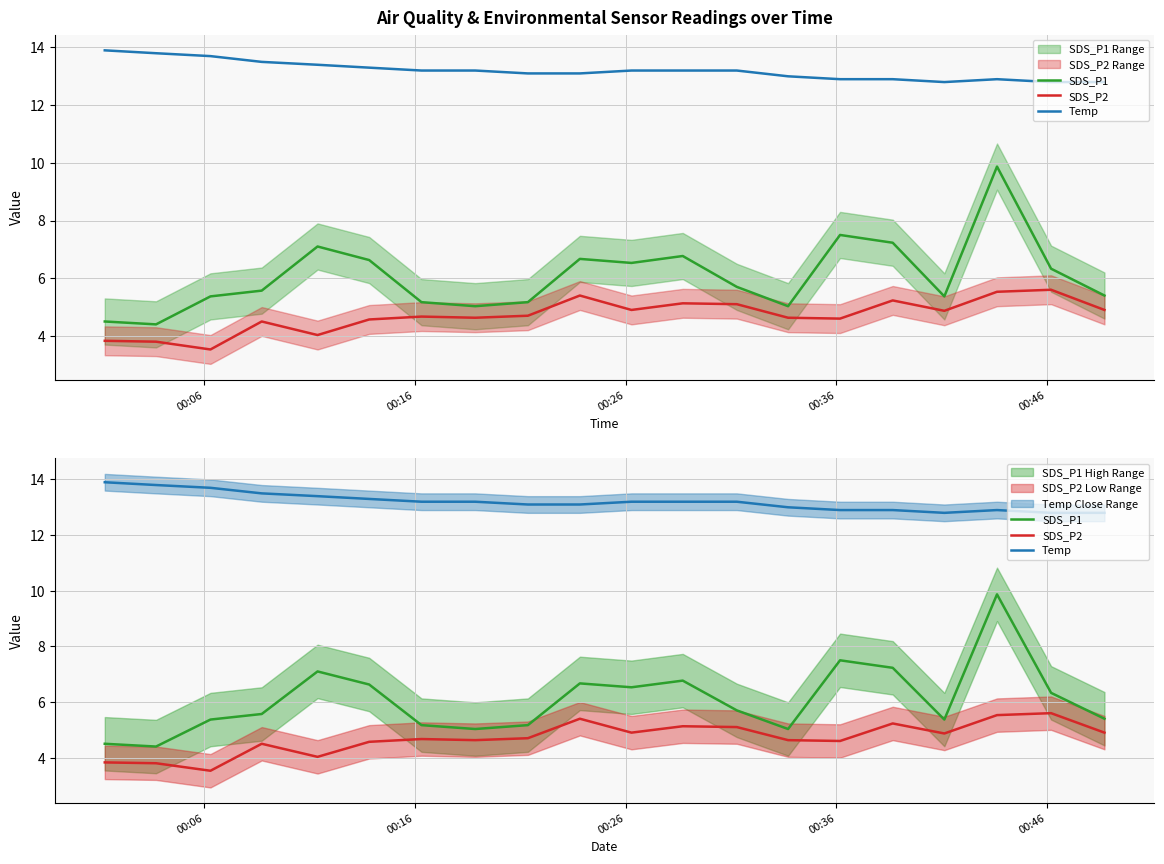

True or false: SDS_P1 and Temp cross at least once.

False